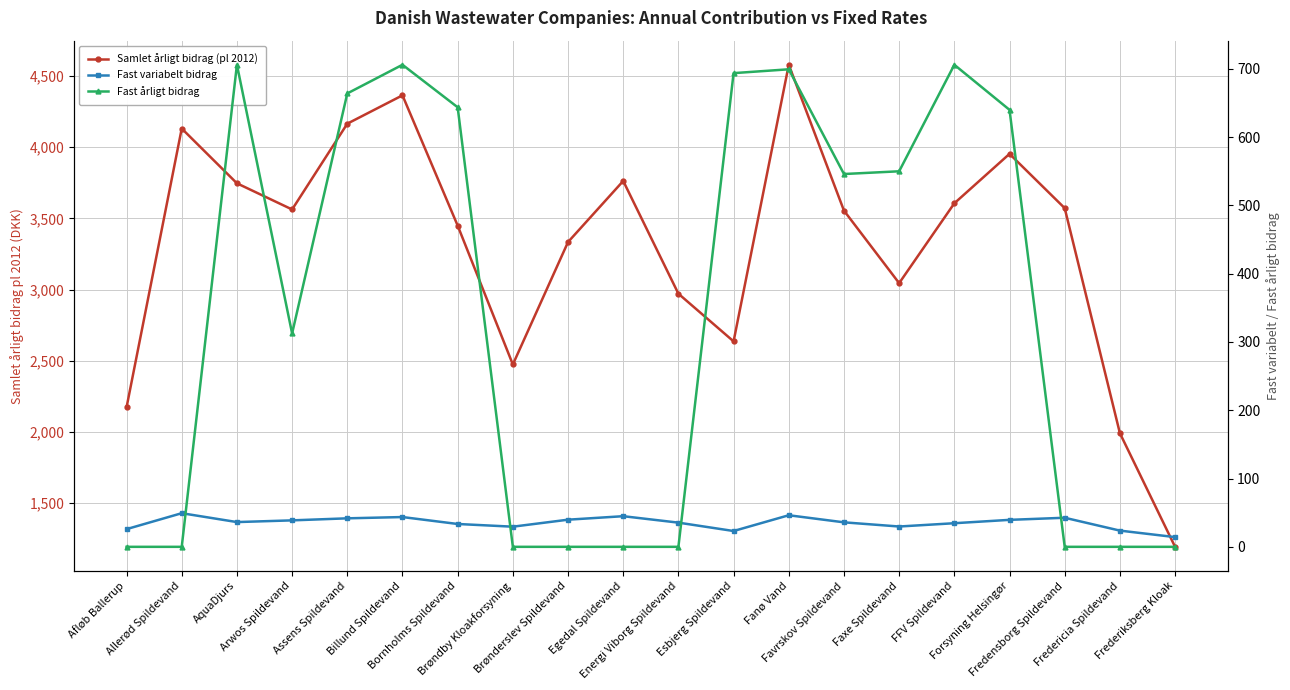

What is the spread (max minus min) of values at Arwos Spildevand?

3523.8